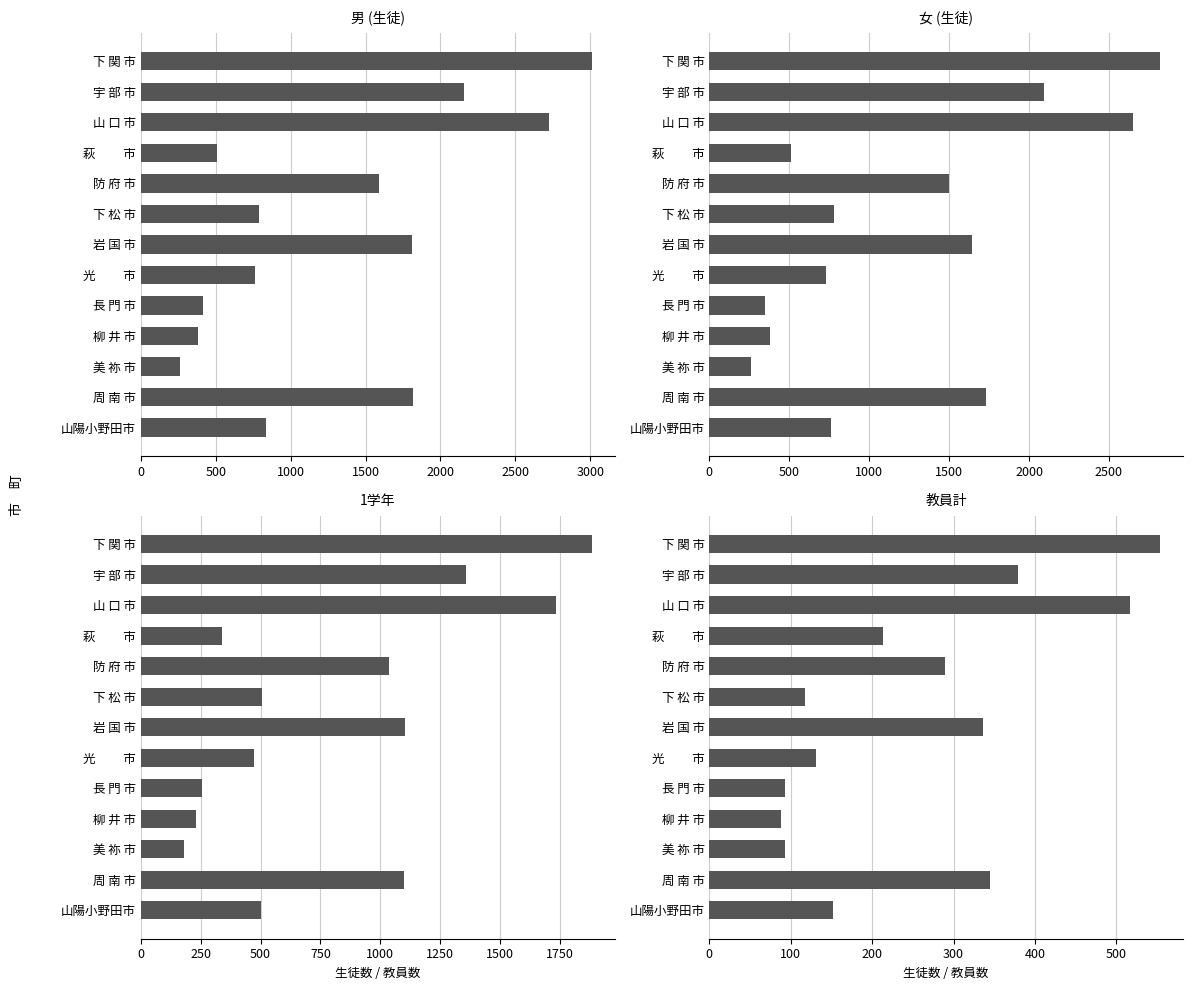

The 1学年 series shows 1734 at 山 口 市. True or false?

True